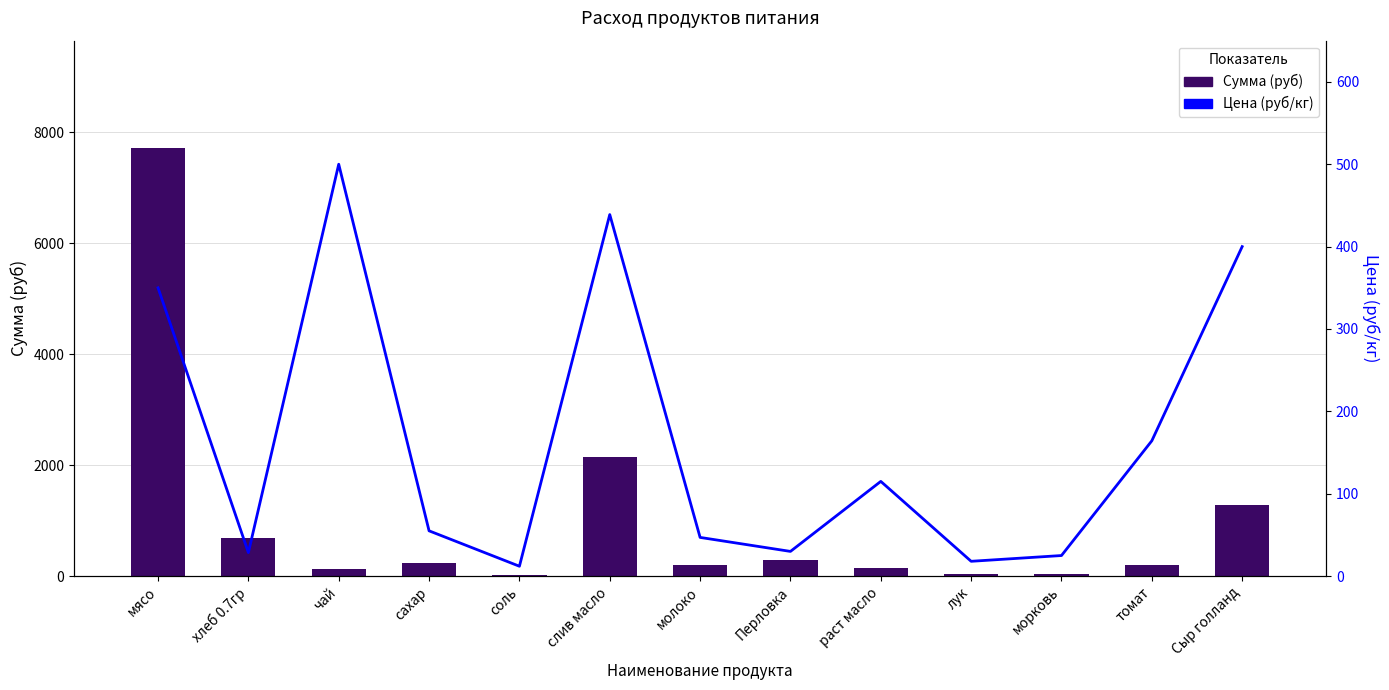

The Сумма (руб) series shows 5346.1 at мясо. True or false?

False